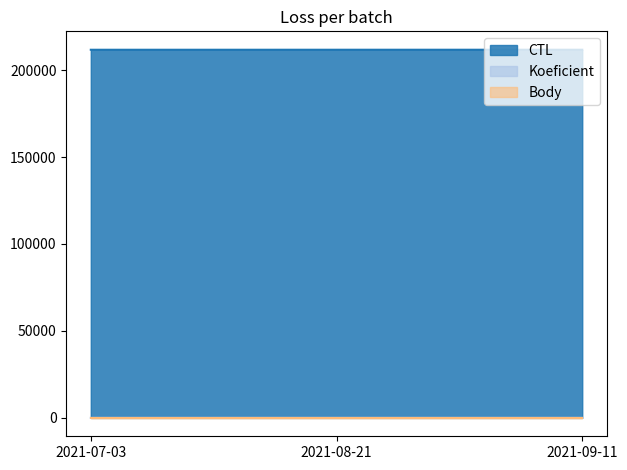

What is the label of the 2nd point from the right?

2021-08-21